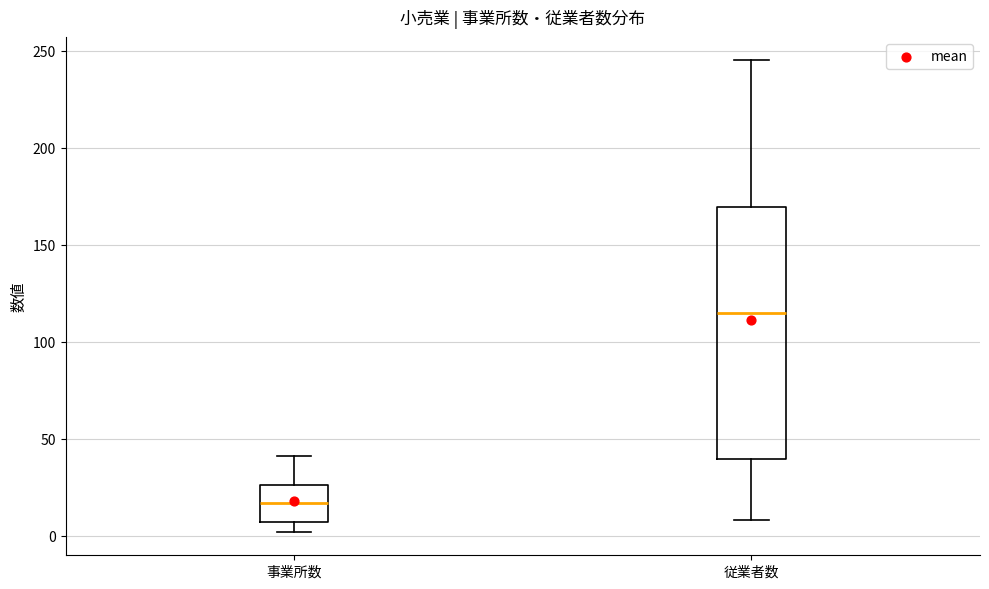

Where is the lower edge of the box for 従業者数 on the y-axis? The values are not printed on the chart, so give them approximately, as read against the axis.

40